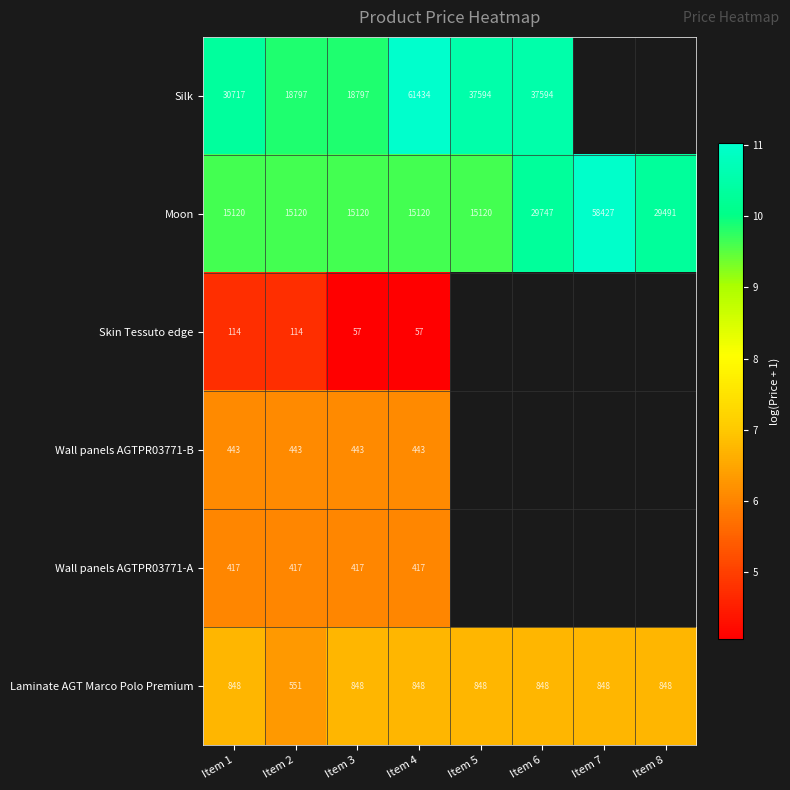

Between Item 2 and Item 4, which series saw the biggest shift?

Silk